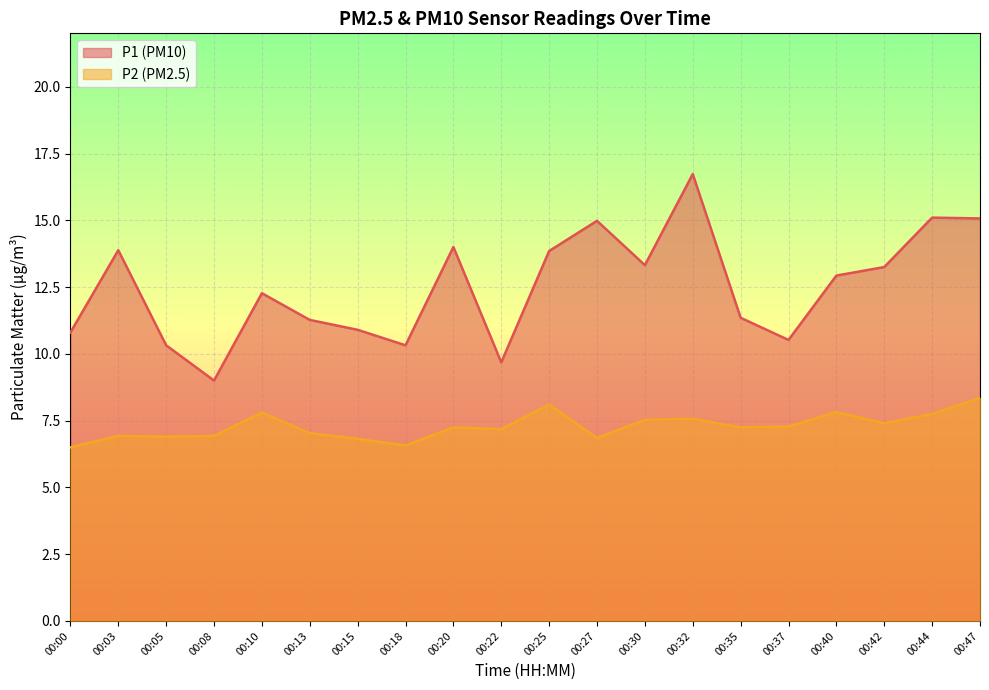

List the labels in order of P2 value, largest first.

00:47, 00:25, 00:40, 00:10, 00:44, 00:32, 00:30, 00:42, 00:37, 00:20, 00:35, 00:22, 00:13, 00:03, 00:08, 00:05, 00:27, 00:15, 00:18, 00:00